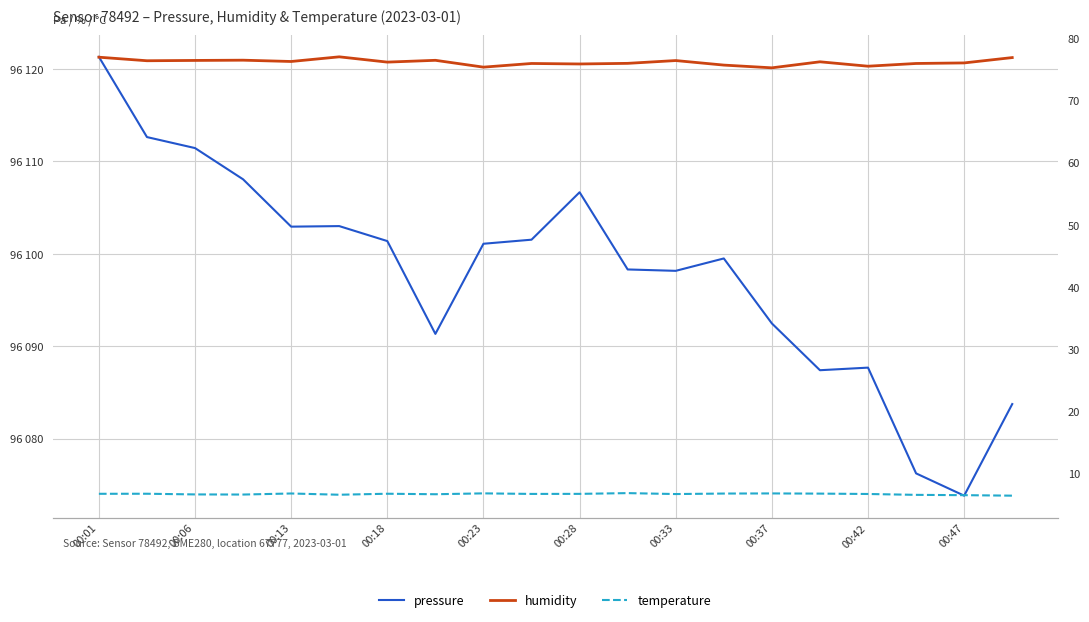

Reading left to right, list all the values displayed in this chart.

pressure: 96121.3	96112.6	96111.4	96108.1	96102.9	96103.0	96101.4	96091.3	96101.1	96101.5	96106.7	96098.3	96098.2	96099.5	96092.5	96087.4	96087.7	96076.2	96073.8	96083.8
humidity: 77.0	76.4	76.5	76.5	76.3	77.0	76.2	76.5	75.4	76.0	75.9	76.0	76.4	75.7	75.3	76.2	75.5	76.0	76.1	76.9
temperature: 6.7	6.7	6.6	6.6	6.8	6.5	6.7	6.6	6.8	6.7	6.7	6.8	6.7	6.7	6.8	6.7	6.7	6.5	6.5	6.4